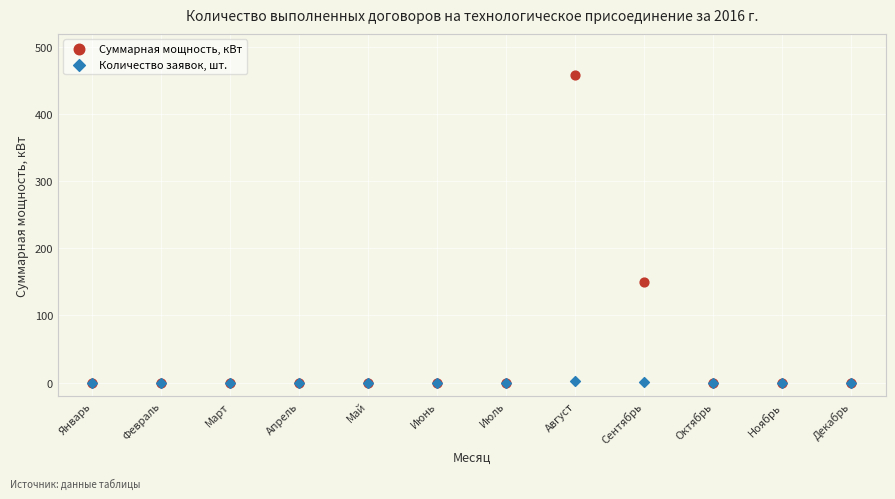

Across all series, what Y value is closest to 229?

150.0